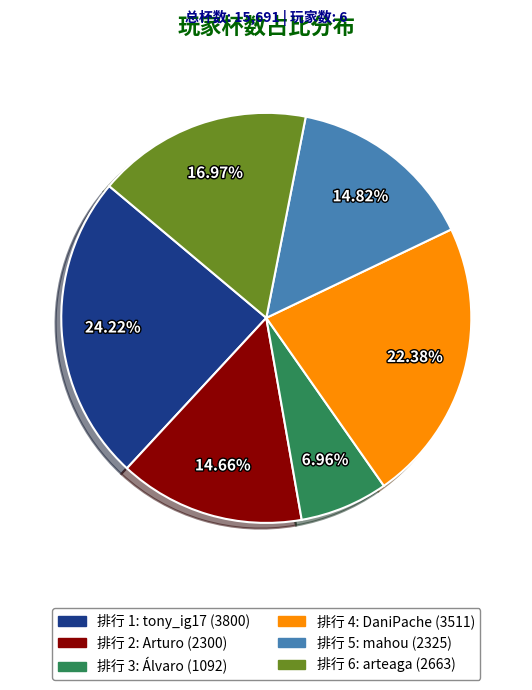

Is there any slice that represents more than half of the pie?

No